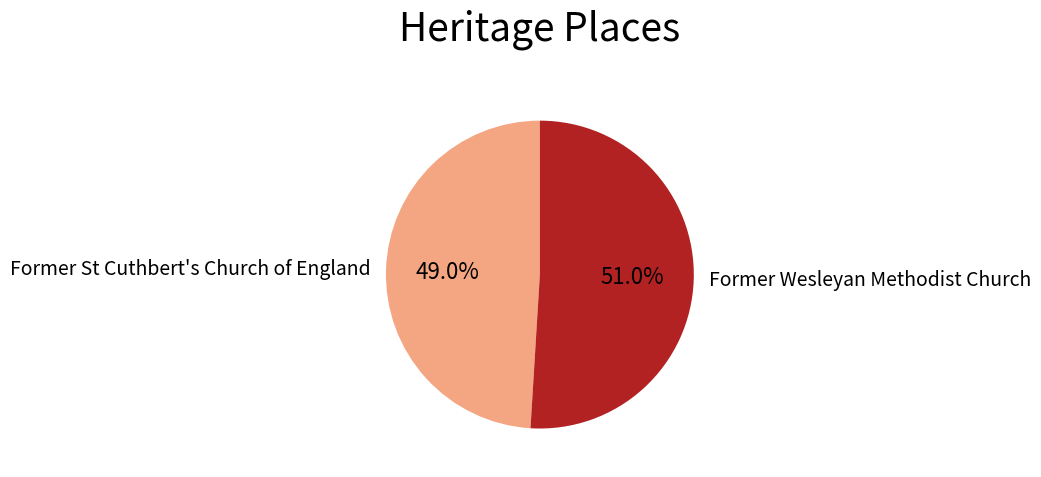

To the nearest percent, what is the difference between the largest and smallest slice percentages?

2%